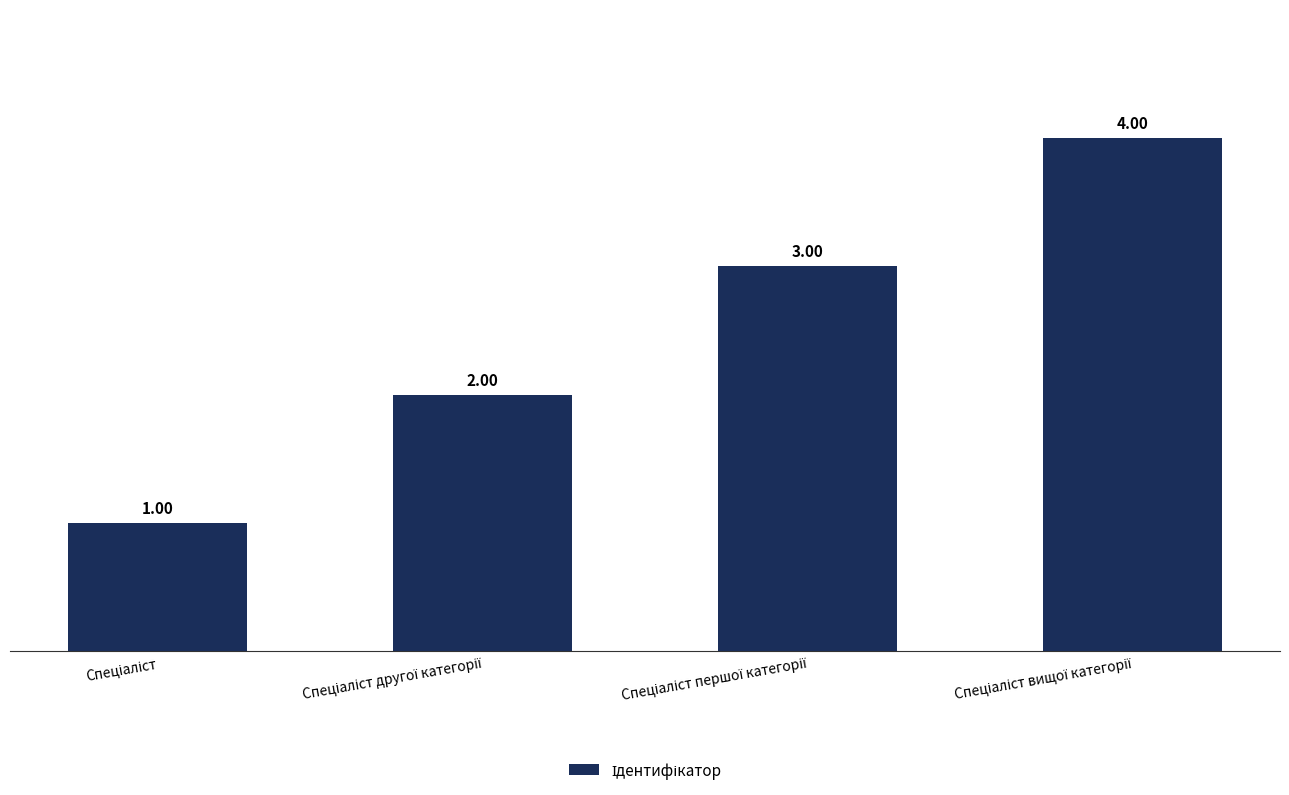

Are the bars grouped side by side (vs. stacked)?

No